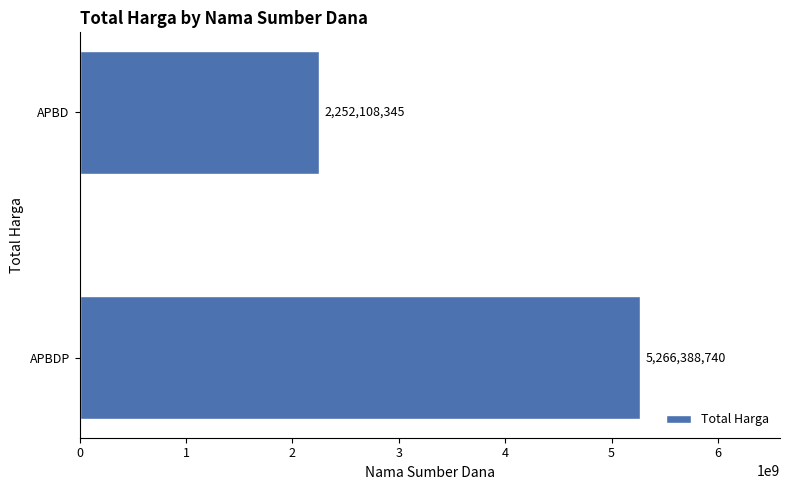

Reading bottom to top, extract all data points from this chart.

APBDP=5266388740	APBD=2252108345